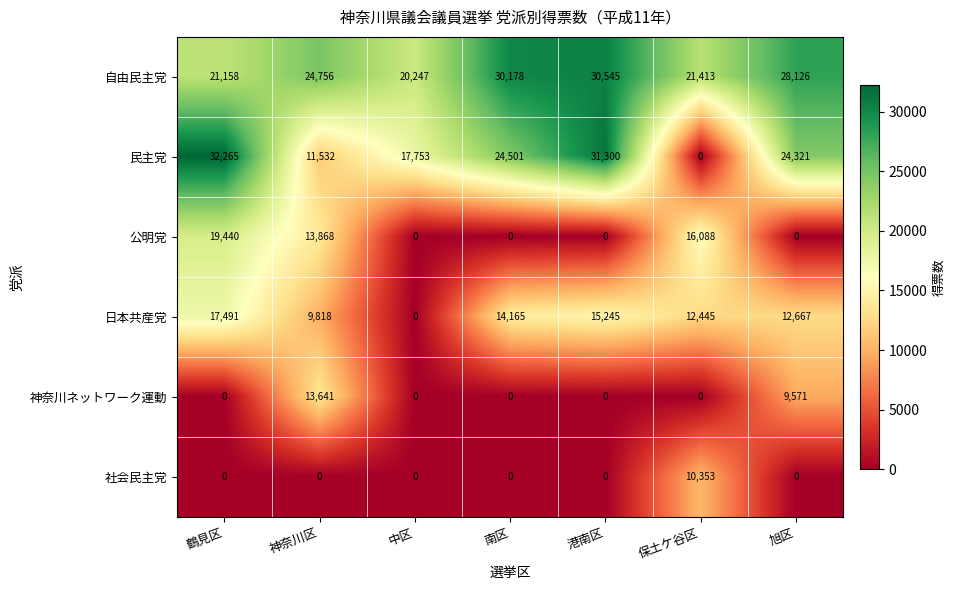

What is the total value across all series at 南区?

68844